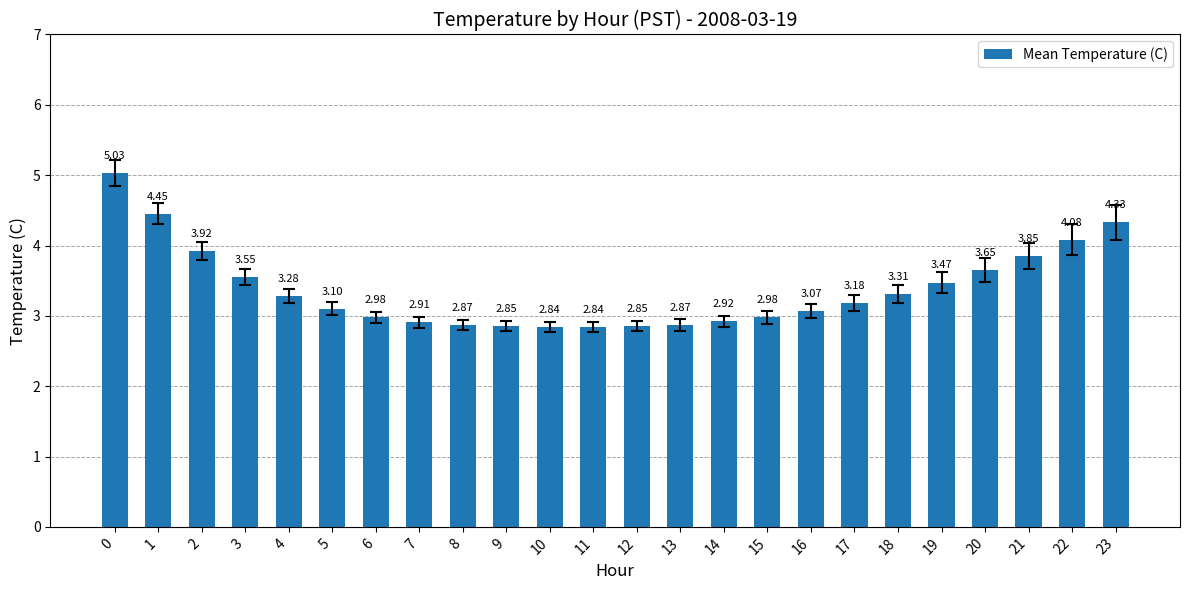

How many categories are shown in the chart?

24